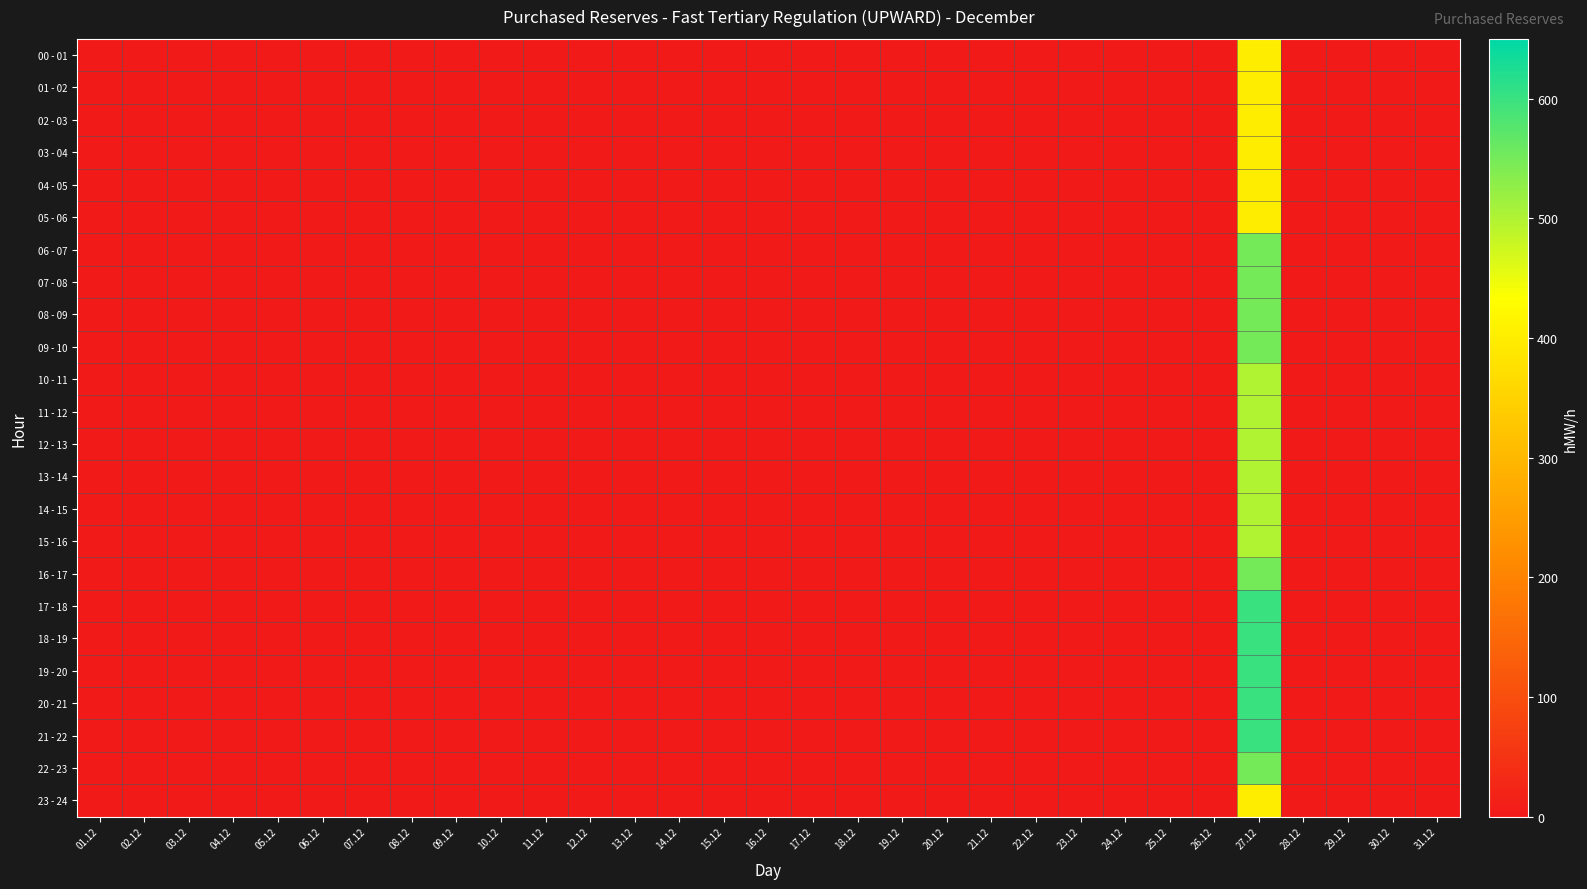

Rank the series by their maximum value, from lowest to highest.

00 - 01, 01 - 02, 02 - 03, 03 - 04, 04 - 05, 05 - 06, 23 - 24, 10 - 11, 11 - 12, 12 - 13, 13 - 14, 14 - 15, 15 - 16, 06 - 07, 07 - 08, 08 - 09, 09 - 10, 16 - 17, 22 - 23, 17 - 18, 18 - 19, 19 - 20, 20 - 21, 21 - 22